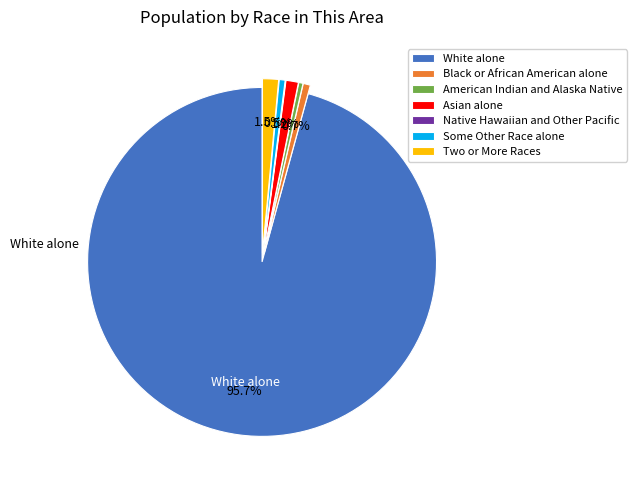

Do Some Other Race alone and Black or African American alone together represent more than half of the pie?

No